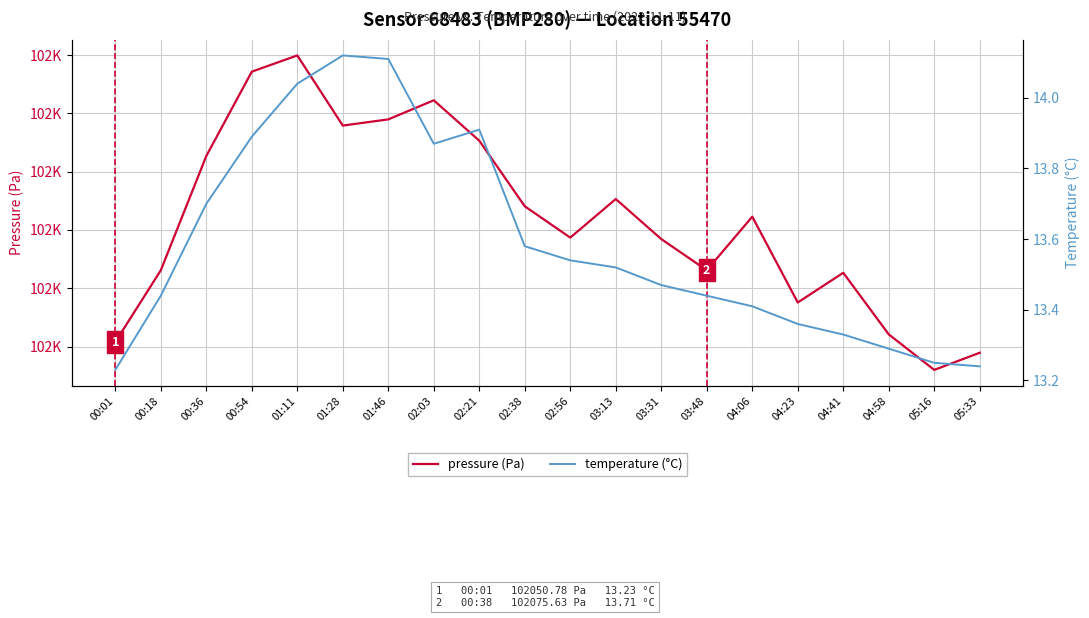

At which label does pressure (Pa) first exceed 102072?

00:36